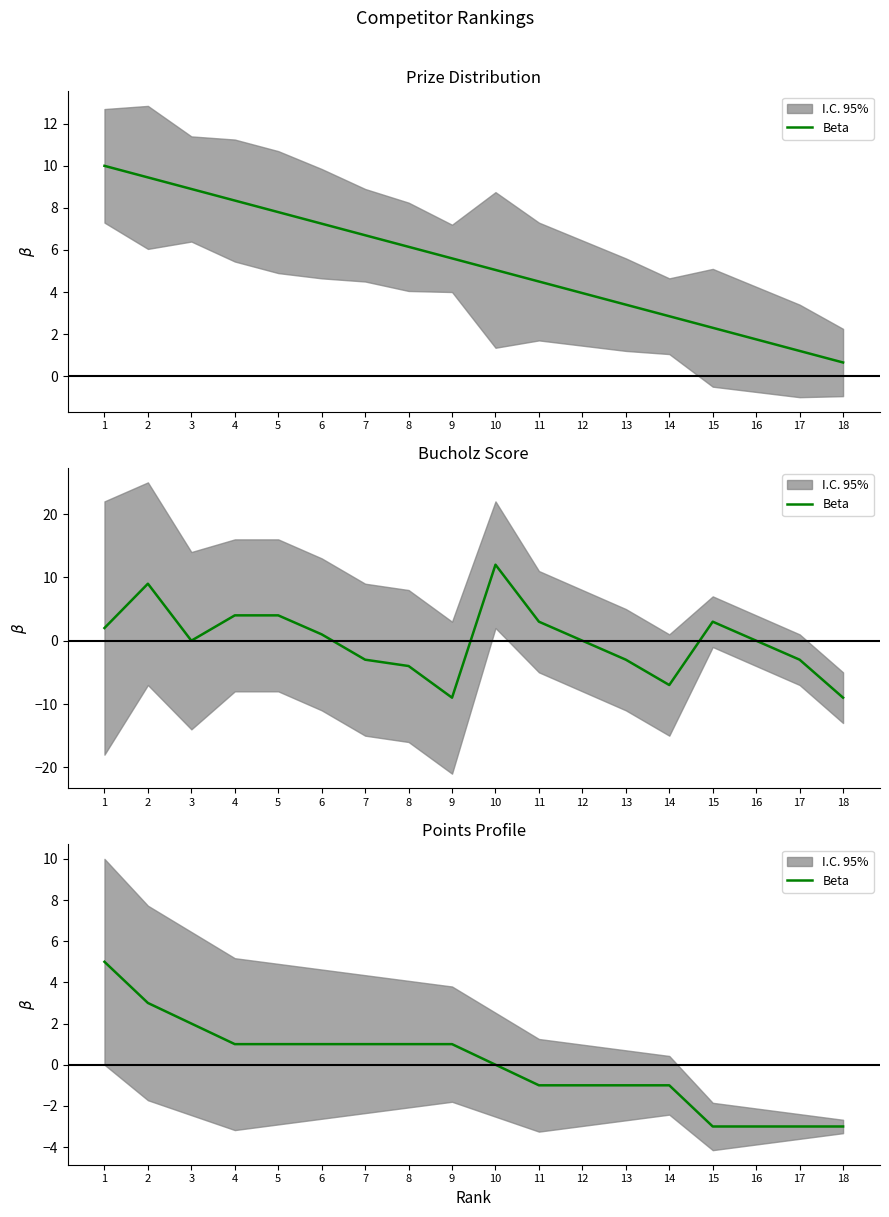

What is the change in value from 3 to 9?

-1